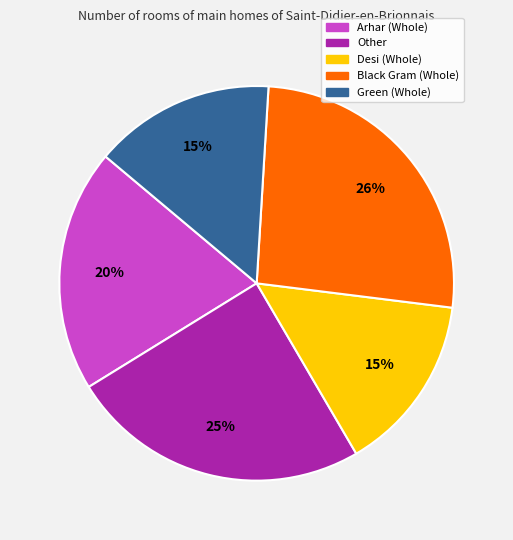

What is the ratio of the value at Green (Whole) to the value at Other?

0.6